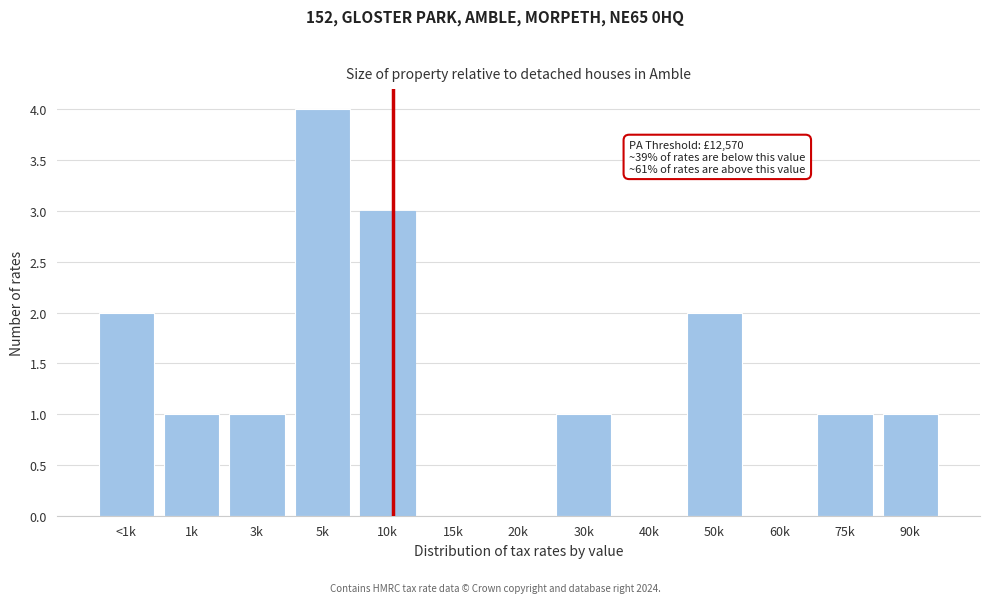

Reading right to left, transcribe all the data shown in this chart.

90k=1	75k=1	60k=0	50k=2	40k=0	30k=1	20k=0	15k=0	10k=3	5k=4	3k=1	1k=1	<1k=2